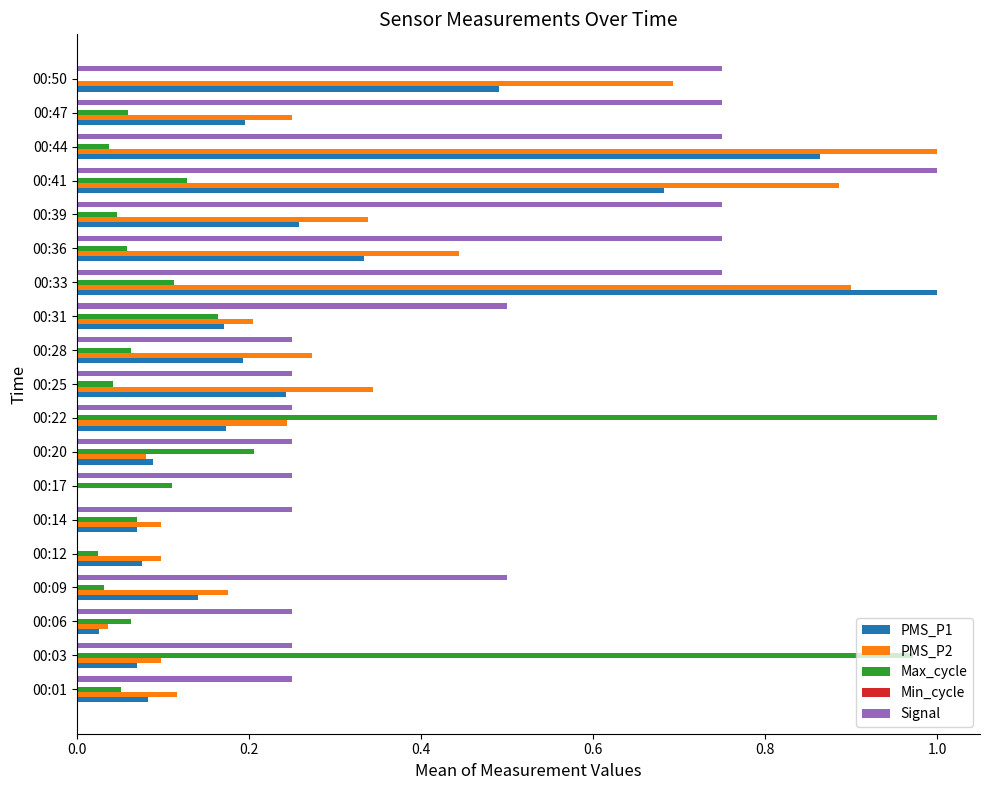

The PMS_P1 series shows 0.1 at 00:01. True or false?

True